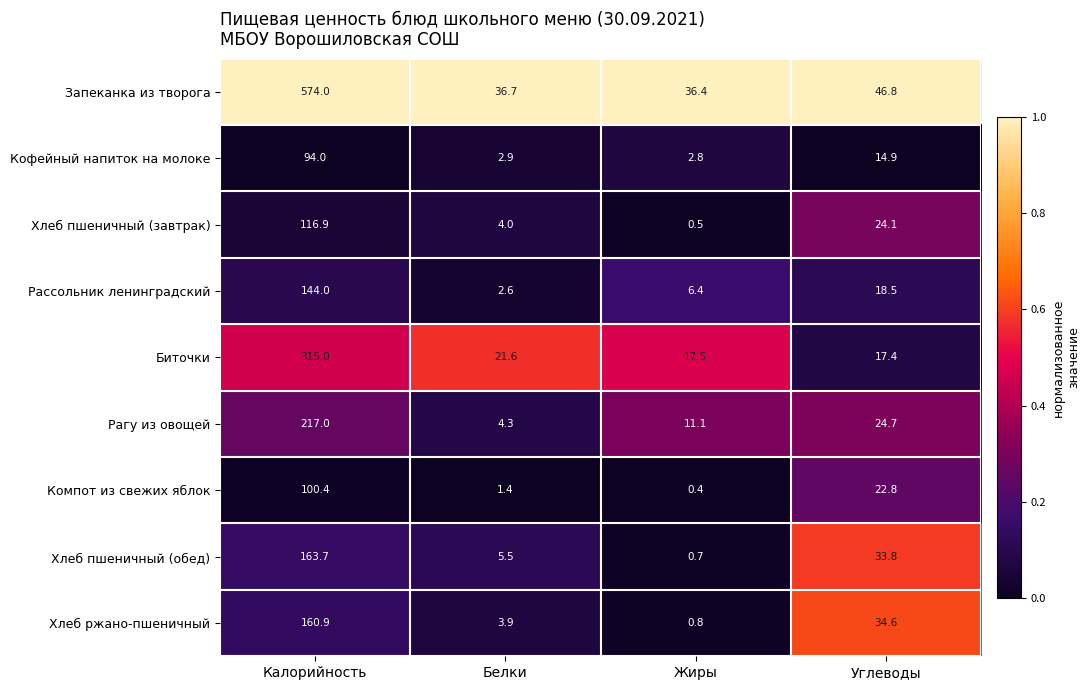

Which series has the largest total across all categories?

Запеканка из творога